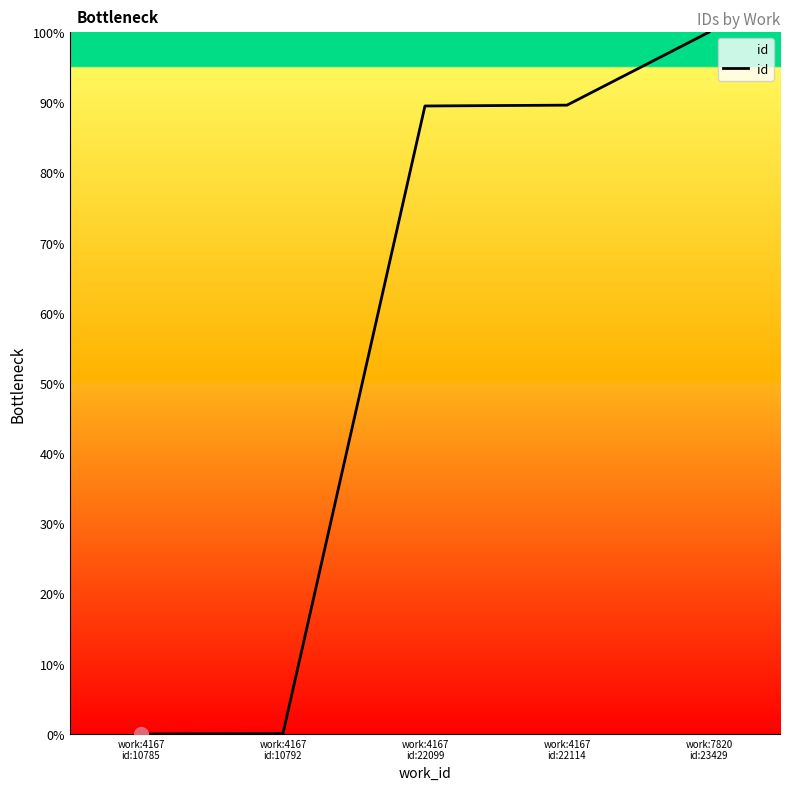

True or false: there are more than 2 points higher than both neighbors.

False